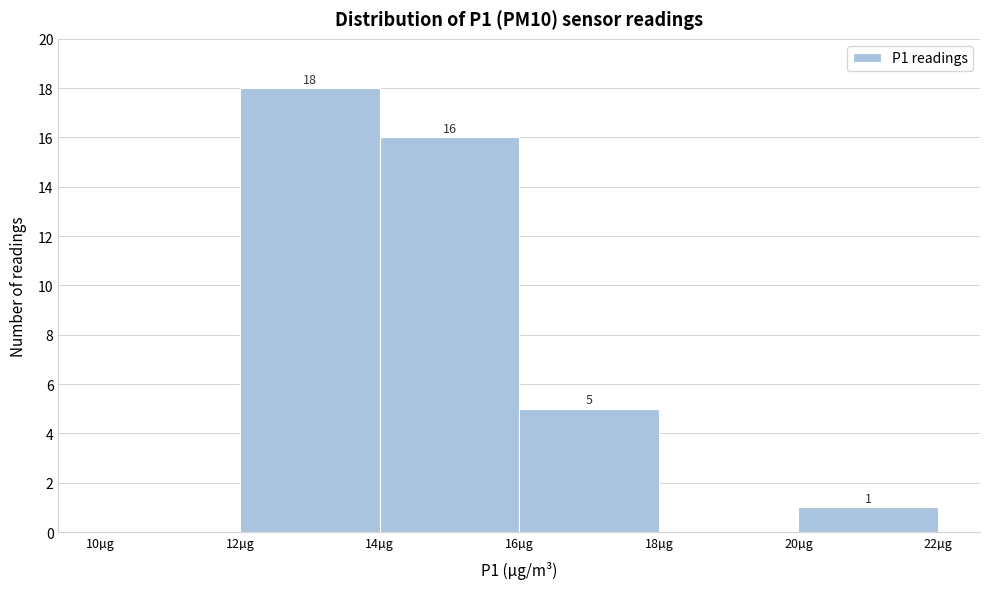

Which range on the x-axis has the tallest bar?

12 to 14